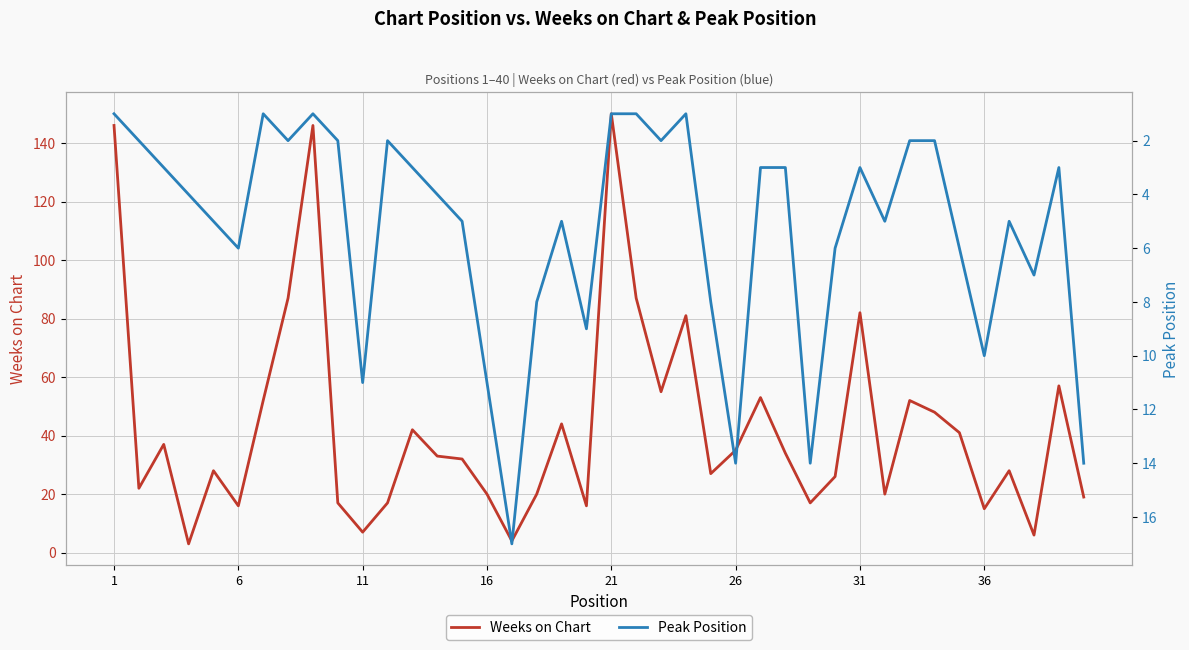

What is the difference between the maximum and second lowest values in the Weeks on Chart series?

146